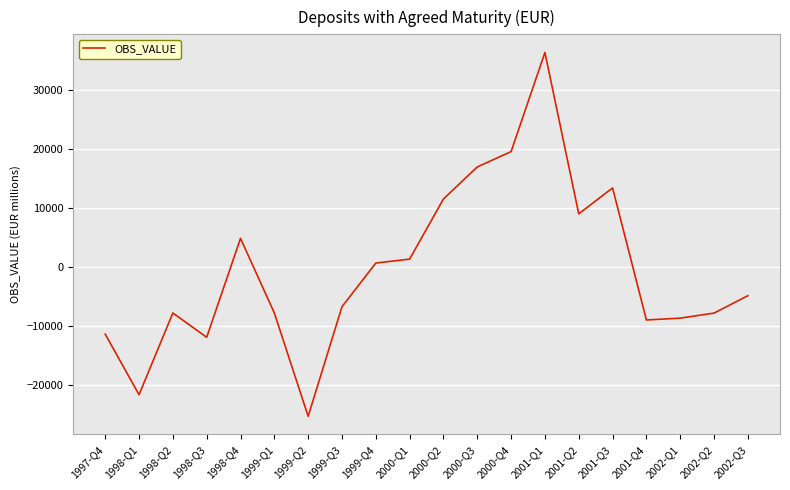

How many lines are shown in the chart?

1